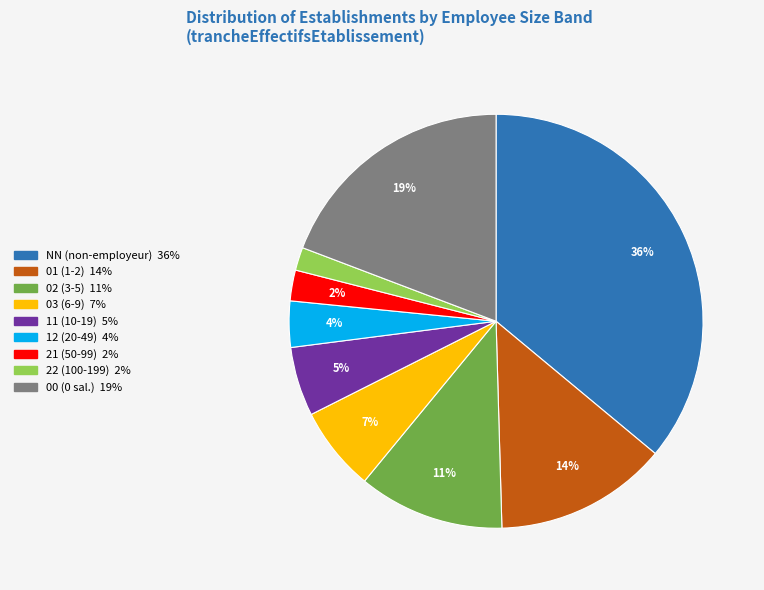

Combined, do 11 and 12 account for over 50%?

No